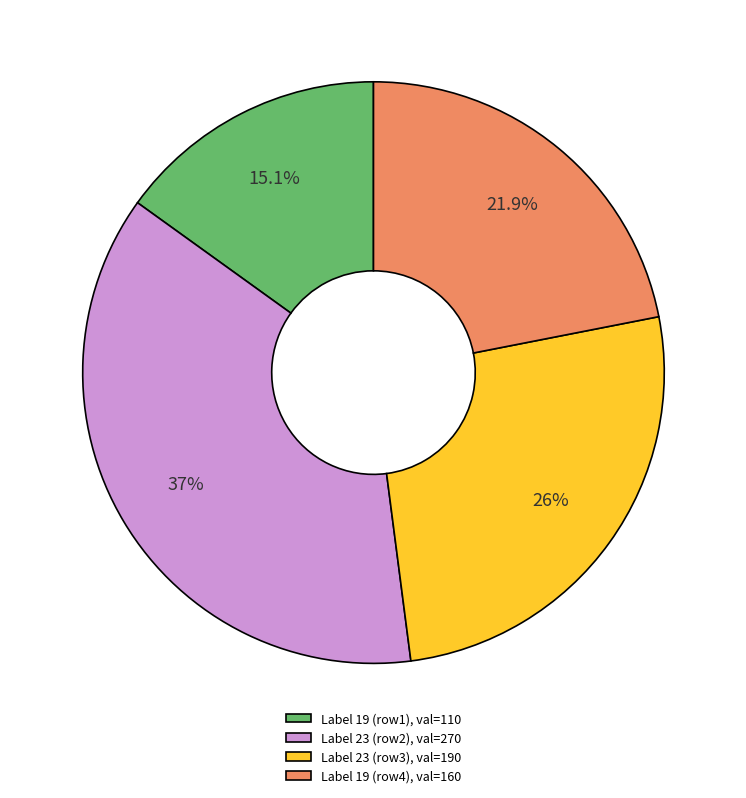

Which category has the biggest portion of the pie?

Label 23 (row2), val=270